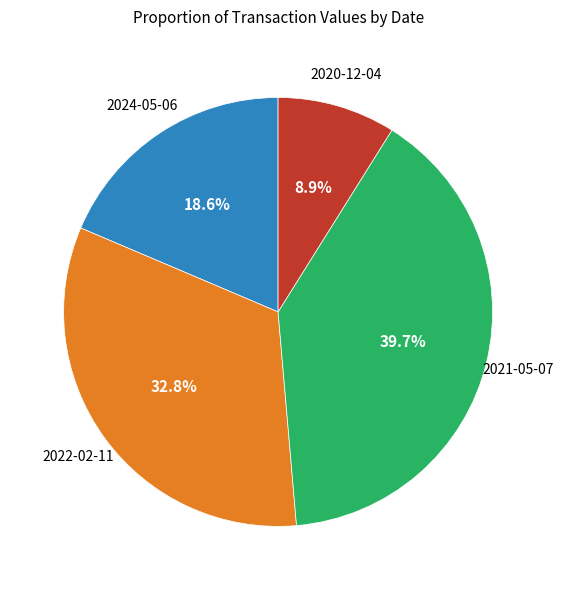

Is there any slice that represents more than half of the pie?

No